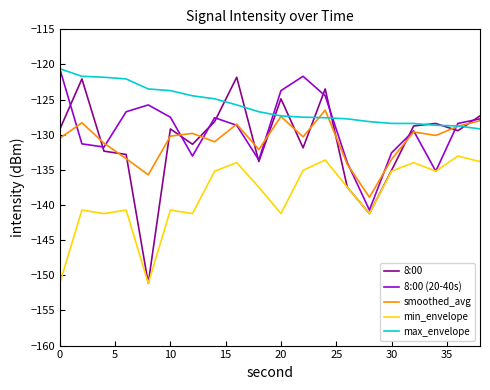

Which series has the widest spread of values?

8:00